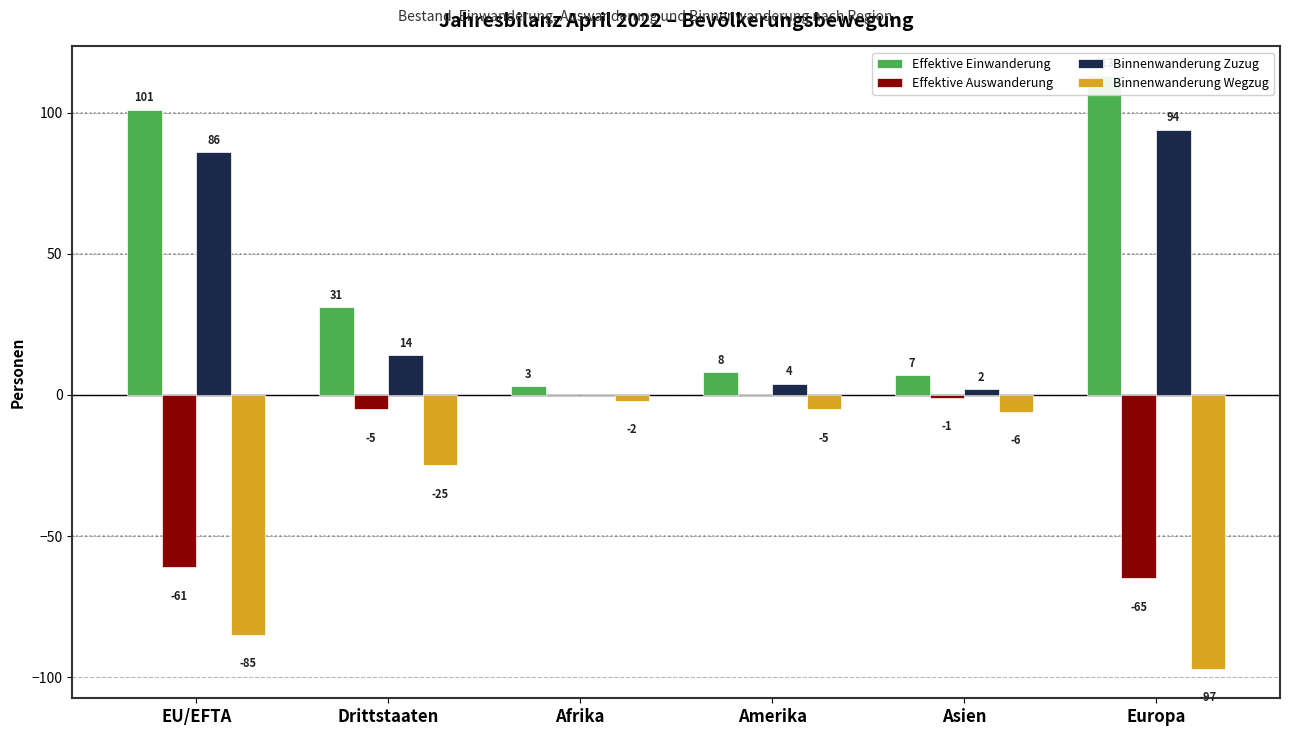

What is the label of the 6th bar from the right?

EU/EFTA